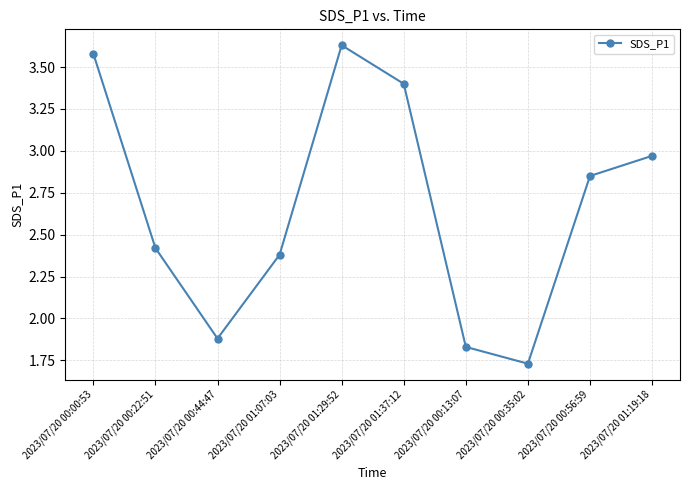

At which label is the value closest to 2?

2023/07/20 00:44:47